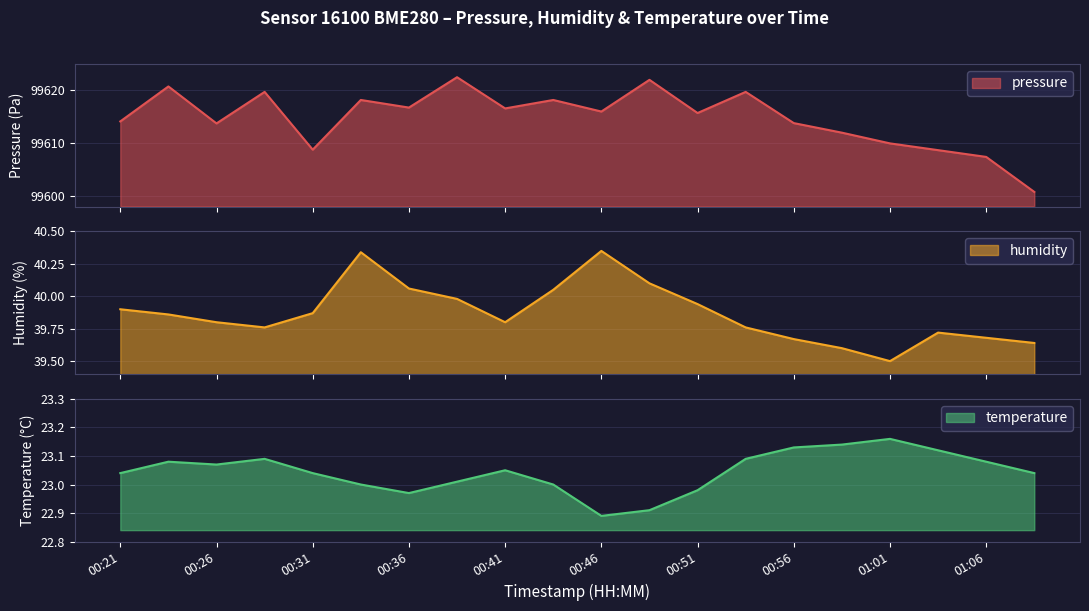

What position from the right is 00:24?

19